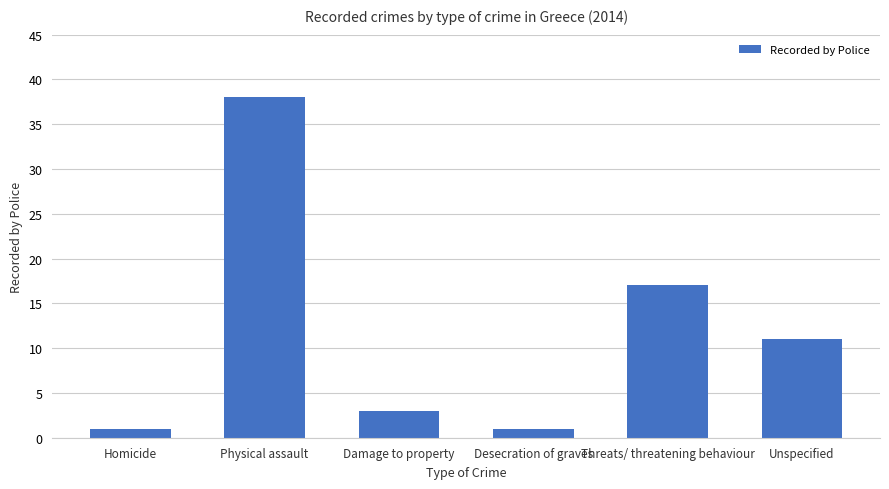

At which label does the data first exceed 11?

Physical assault